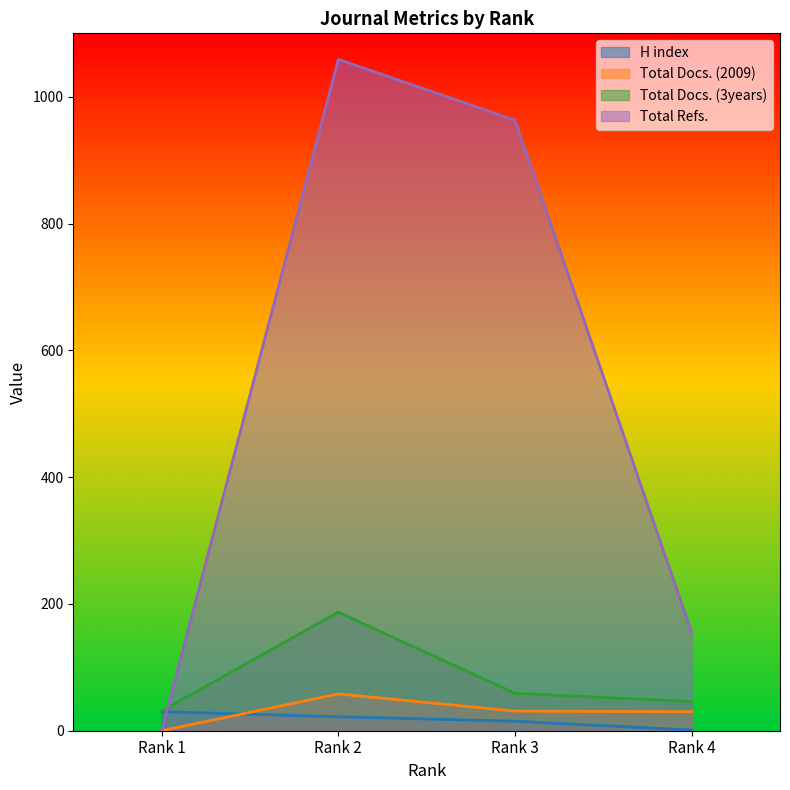

At Rank 1, list the series in order from smallest to largest.

Total Docs. (2009), Total Refs., H index, Total Docs. (3years)